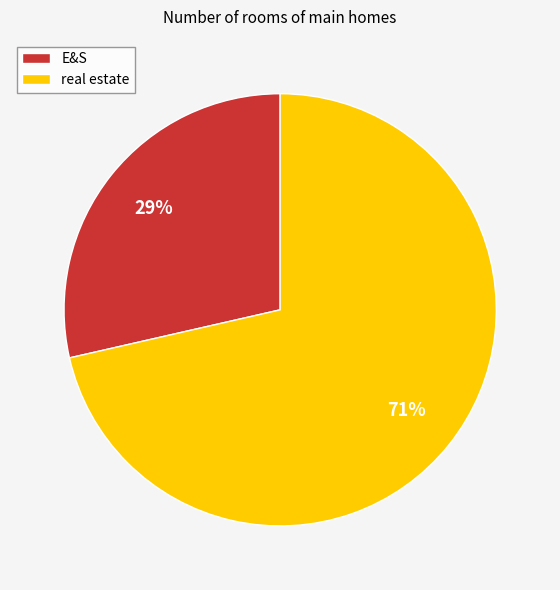

How many segments does this pie chart have?

2